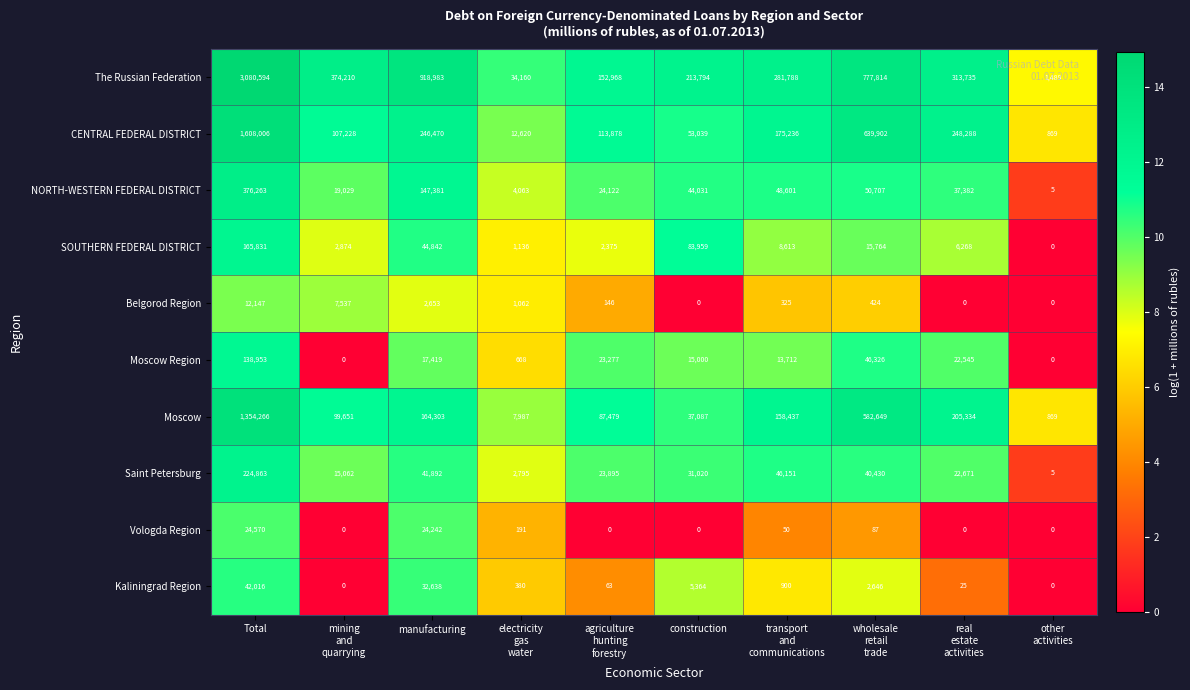

What is the sum of all NORTH-WESTERN FEDERAL DISTRICT values?

751584